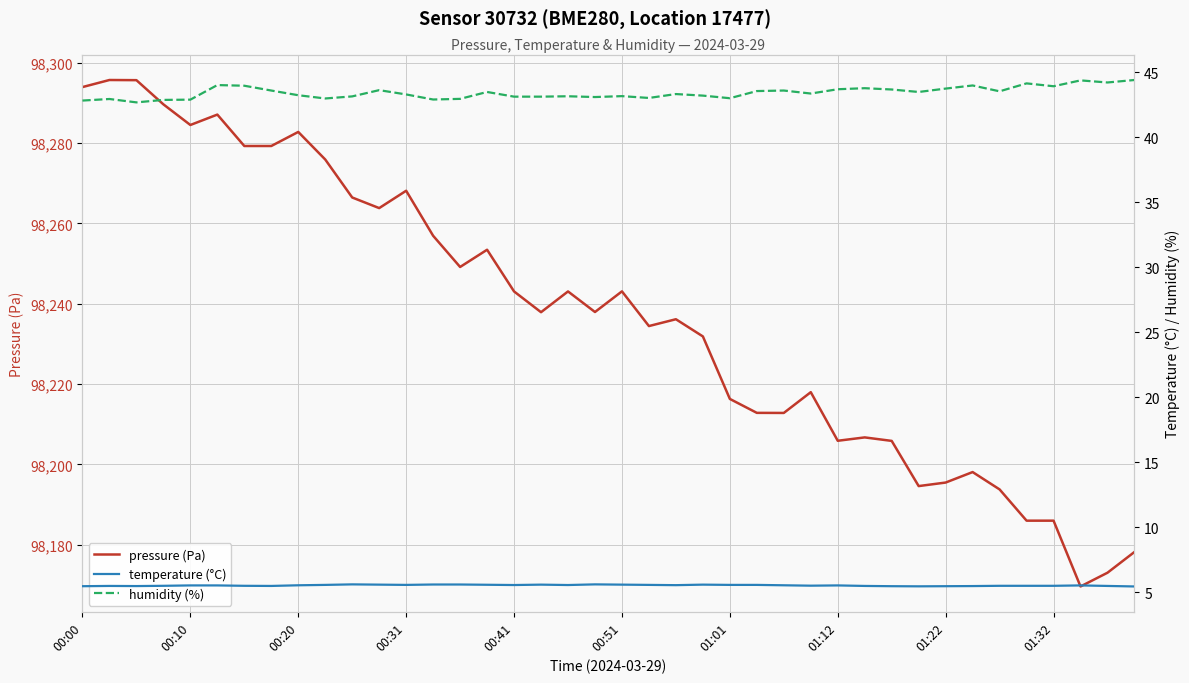

What is the difference between the maximum and second lowest values in the humidity (%) series?

1.6